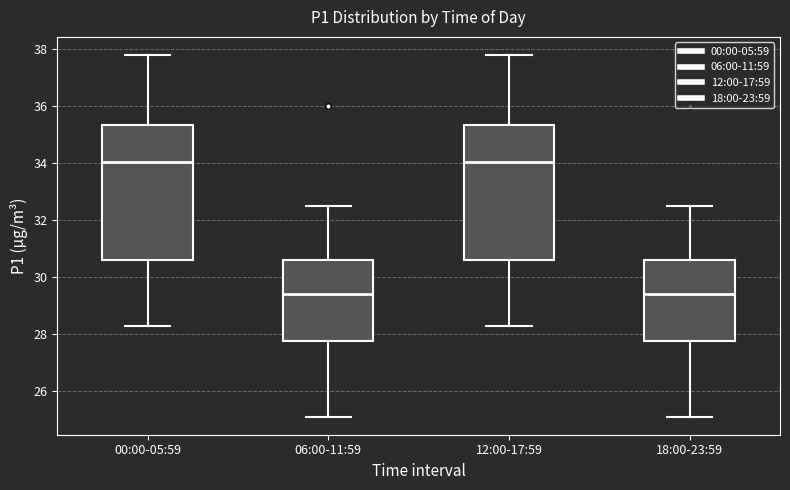

Reading left to right, read every box against the y-axis: the position of its median line, the range the box covers, and the ends of its whiskers. The values are not printed on the chart, so give them approximately, as read against the axis.

00:00-05:59: median 34.0, box 30.6 to 35.4, whiskers 28.4 to 37.8
06:00-11:59: median 29.4, box 27.8 to 30.6, whiskers 25.2 to 32.6
12:00-17:59: median 34.0, box 30.6 to 35.4, whiskers 28.4 to 37.8
18:00-23:59: median 29.4, box 27.8 to 30.6, whiskers 25.2 to 32.6